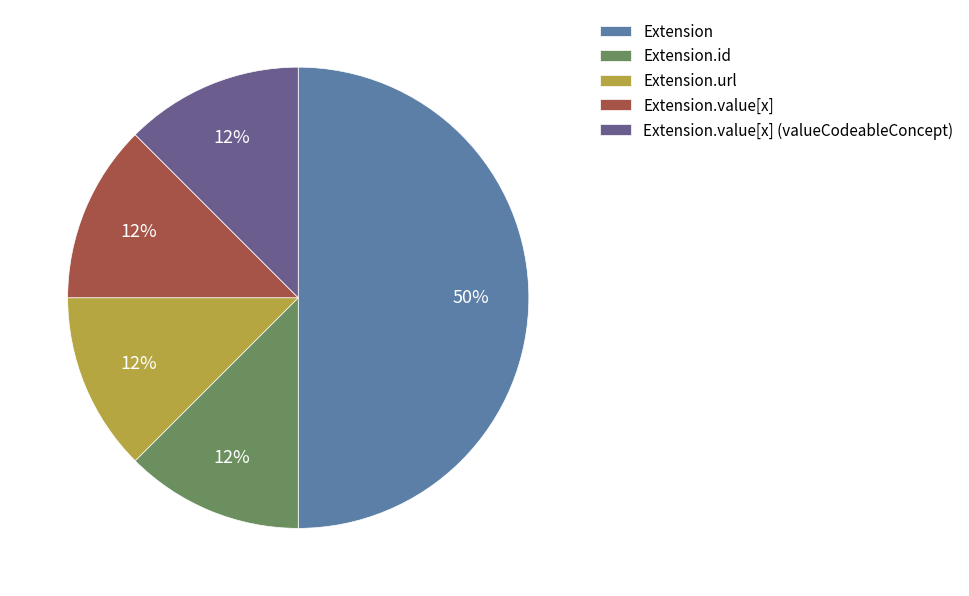

What is the largest slice in the pie chart?

Extension